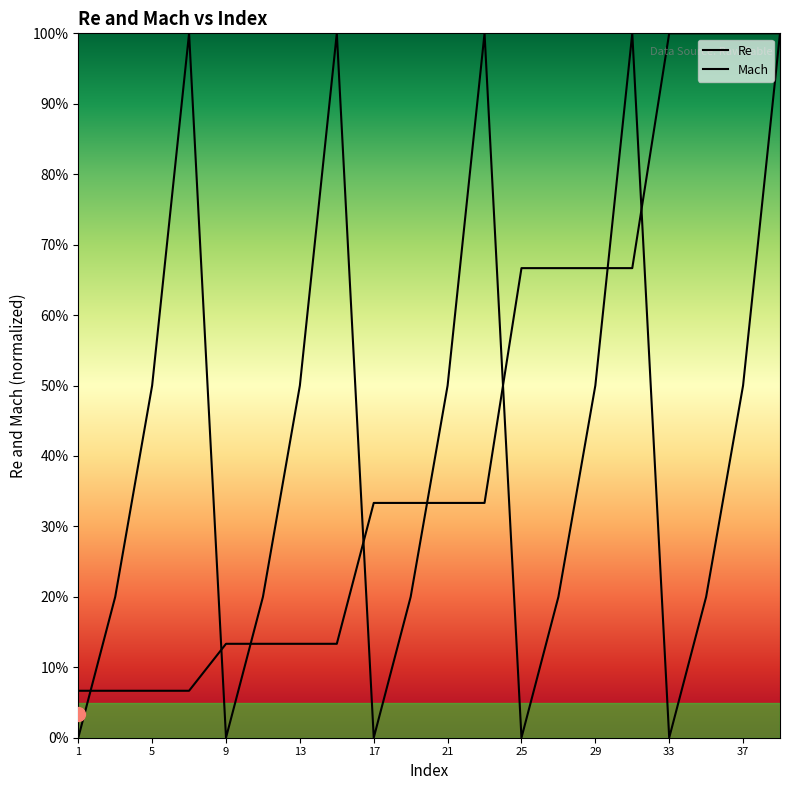

Is this an area chart (filled region under the line)?

No